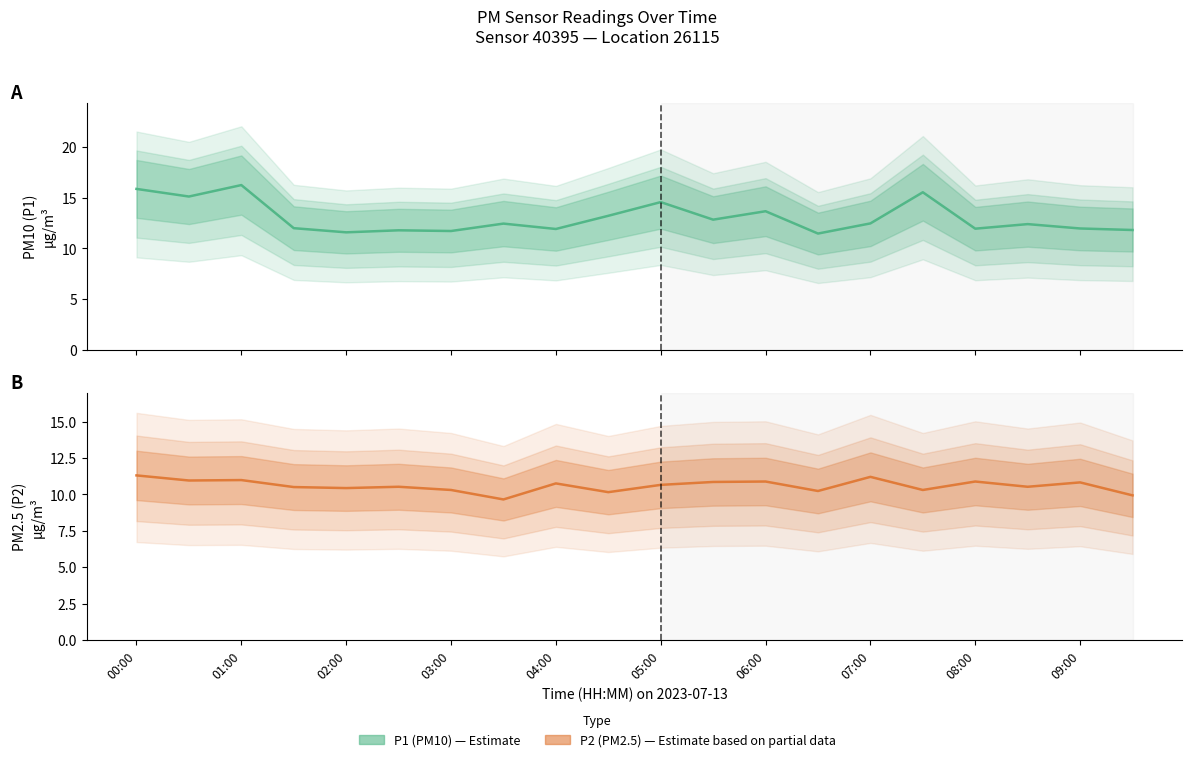

What position from the right is 07:00?

6